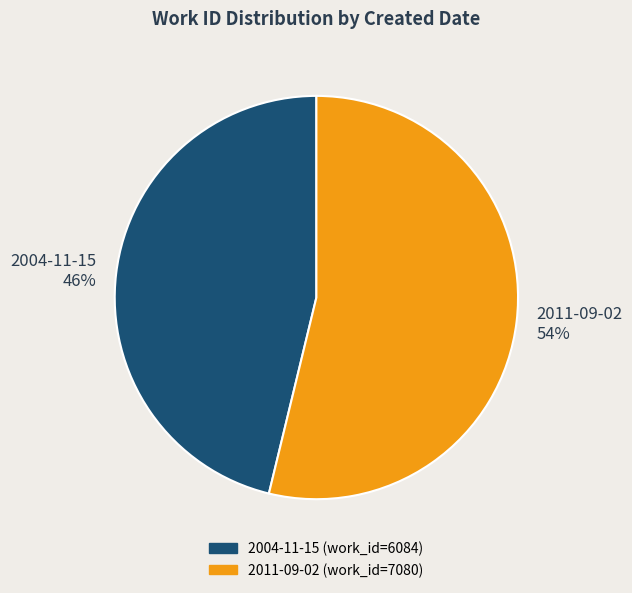

Is it true that 2011-09-02 is 54% of the pie?

True